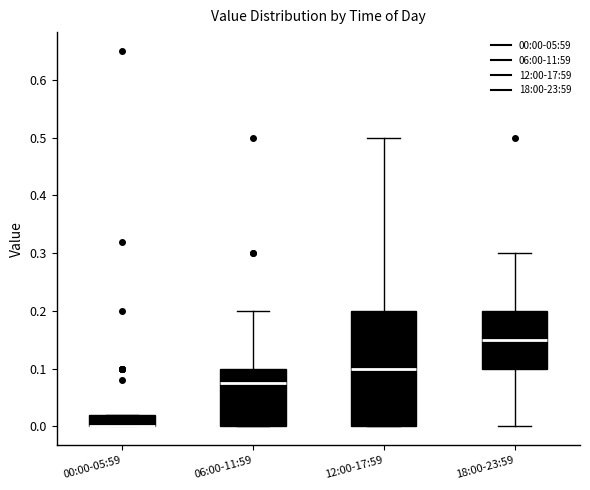

Reading left to right, transcribe this box plot: for each box, give where its median line is, the range the box spans, and where its two whiskers end, as read against the y-axis. The values are not printed on the chart, so give them approximately, as read against the axis.

00:00-05:59: median 0.00 (drawn on the box's lower edge), box 0.00 to 0.02, whiskers 0.00 to 0.02
06:00-11:59: median 0.08, box 0.00 to 0.10, whiskers 0.00 to 0.20
12:00-17:59: median 0.10, box 0.00 to 0.20, whiskers 0.00 to 0.50
18:00-23:59: median 0.15, box 0.10 to 0.20, whiskers 0.00 to 0.30